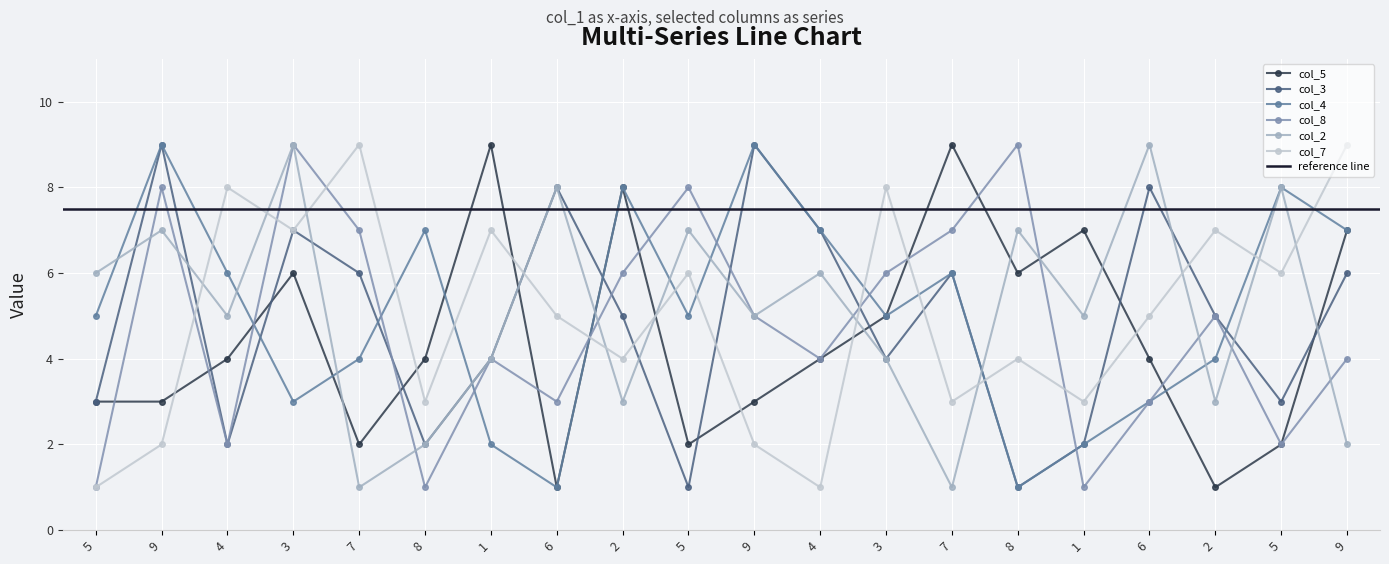

What is the difference between the col_3 values at 1 and 9?

5